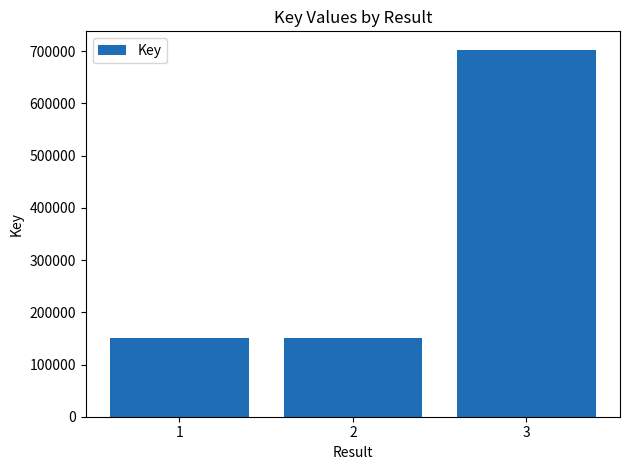

Are the bars grouped side by side (vs. stacked)?

No